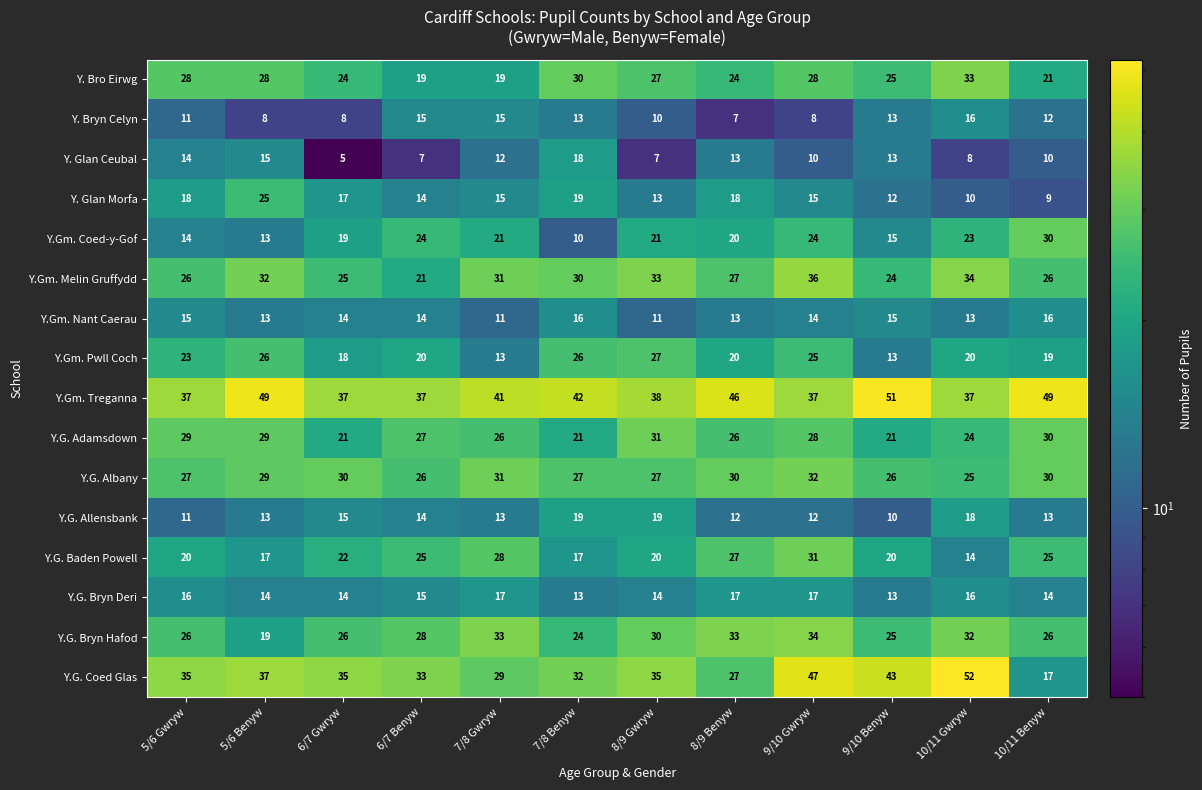

What is the difference between the highest and lowest values at 10/11 Benyw?

40